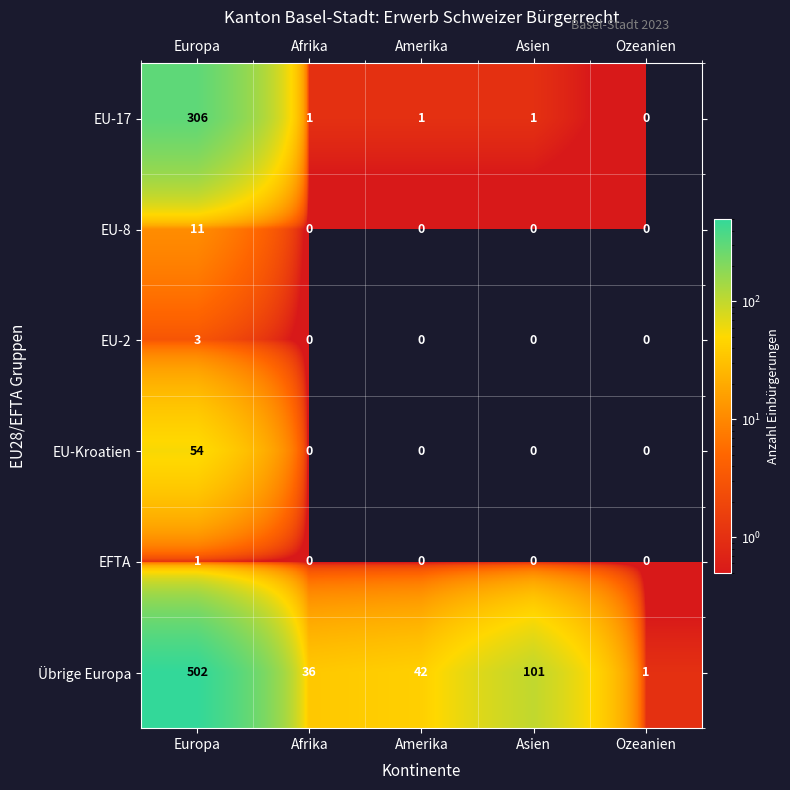

The value of EU-8 at Europa is 11. True or false?

True